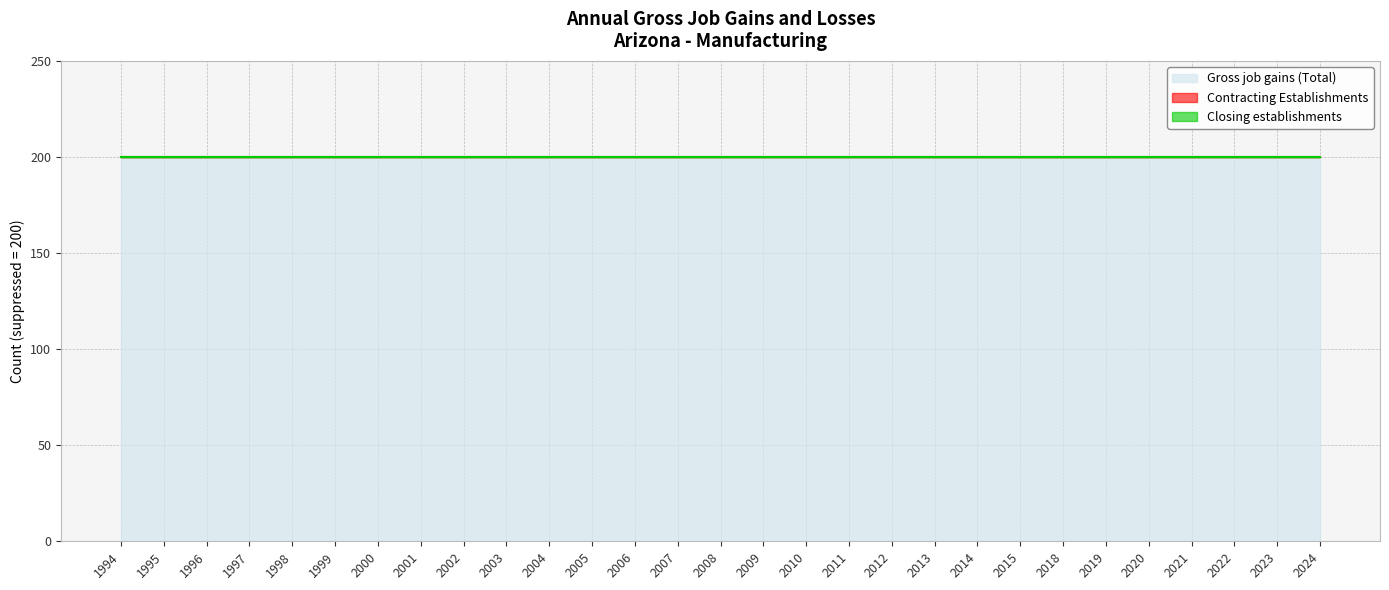

What is the difference between the highest and lowest values at 1999?

200